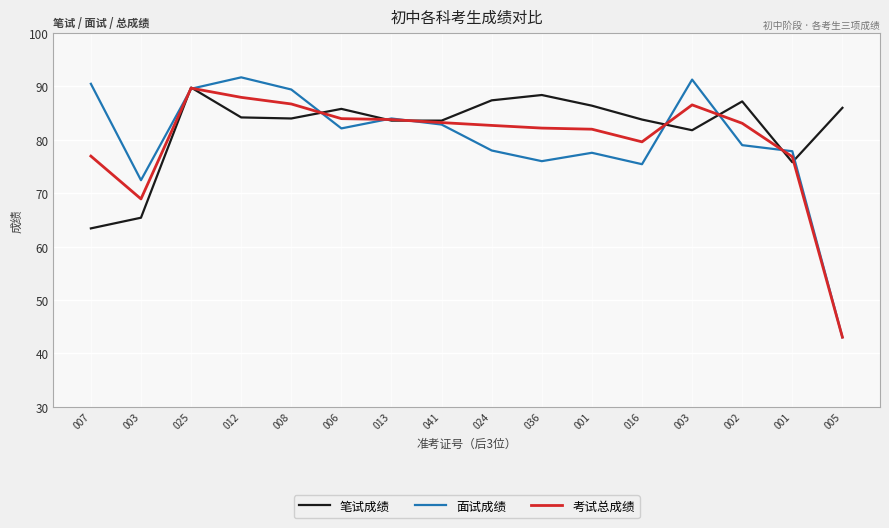

Count the number of categories in the chart.

16